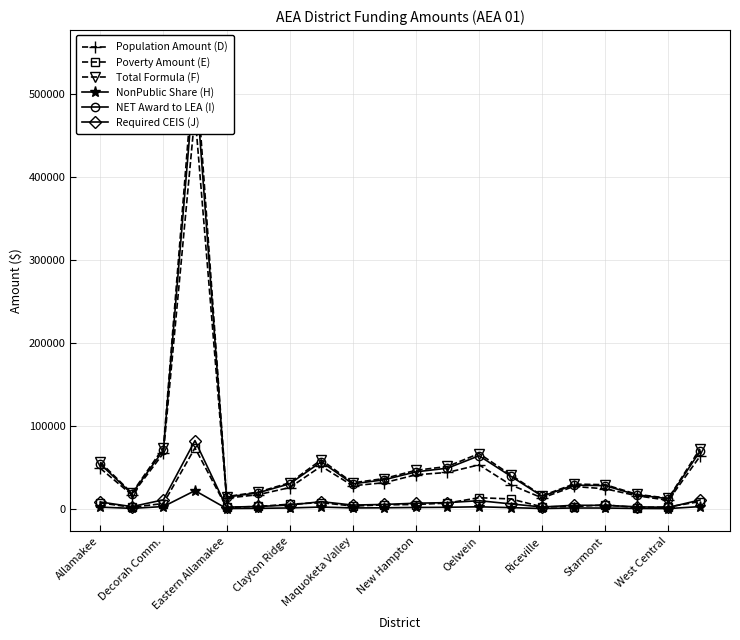

True or false: Population Amount (D) and NonPublic Share (H) intersect in this chart.

False